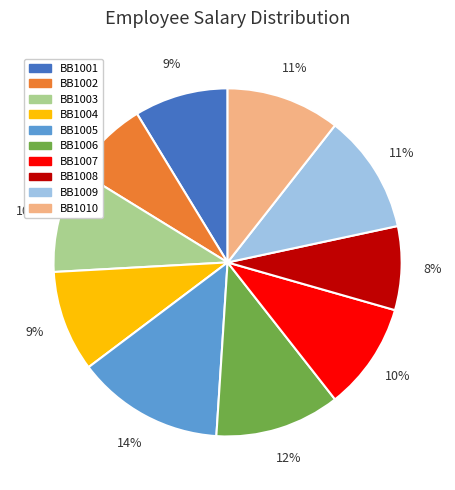

To the nearest percent, what is the average slice percentage?

10%